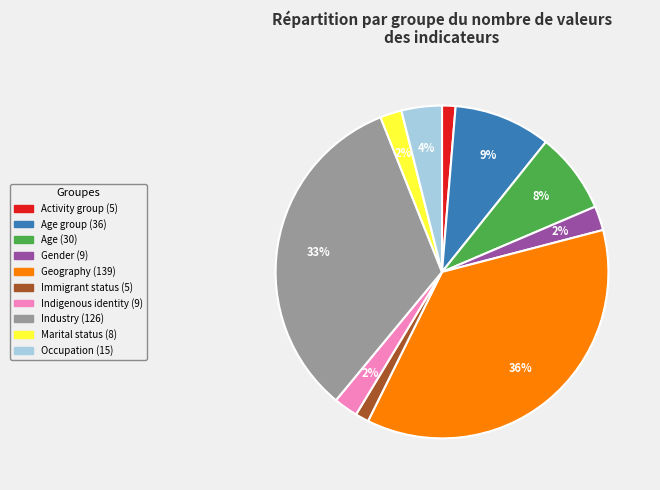

To the nearest percent, what is the average slice percentage?

10%